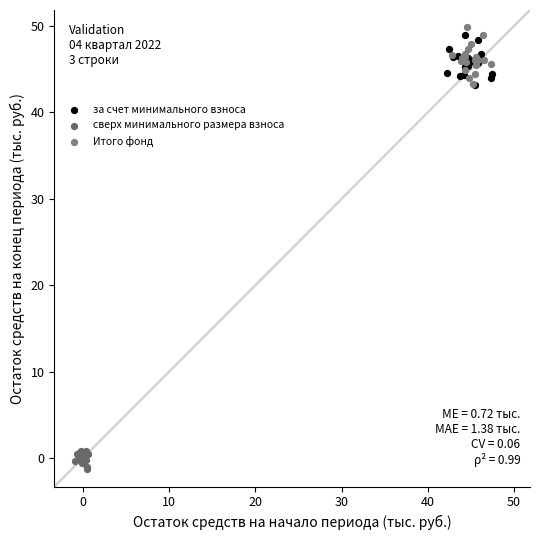

Which series contains the lowest Y value?

сверх минимального размера взноса